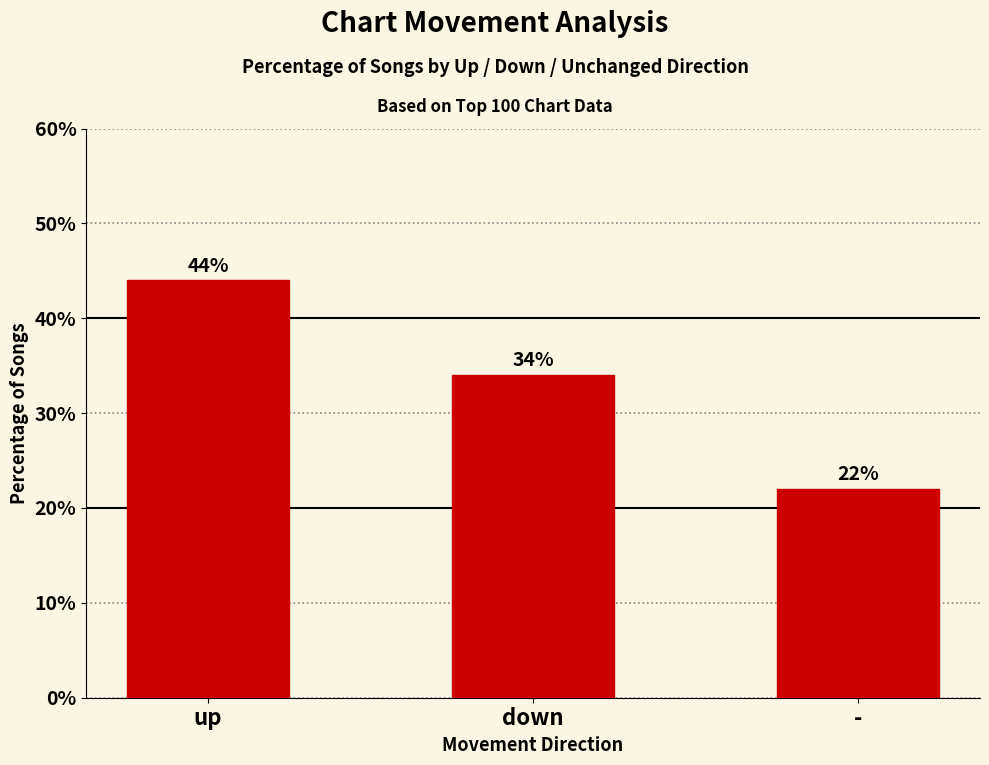

What value does the data have at up?

44